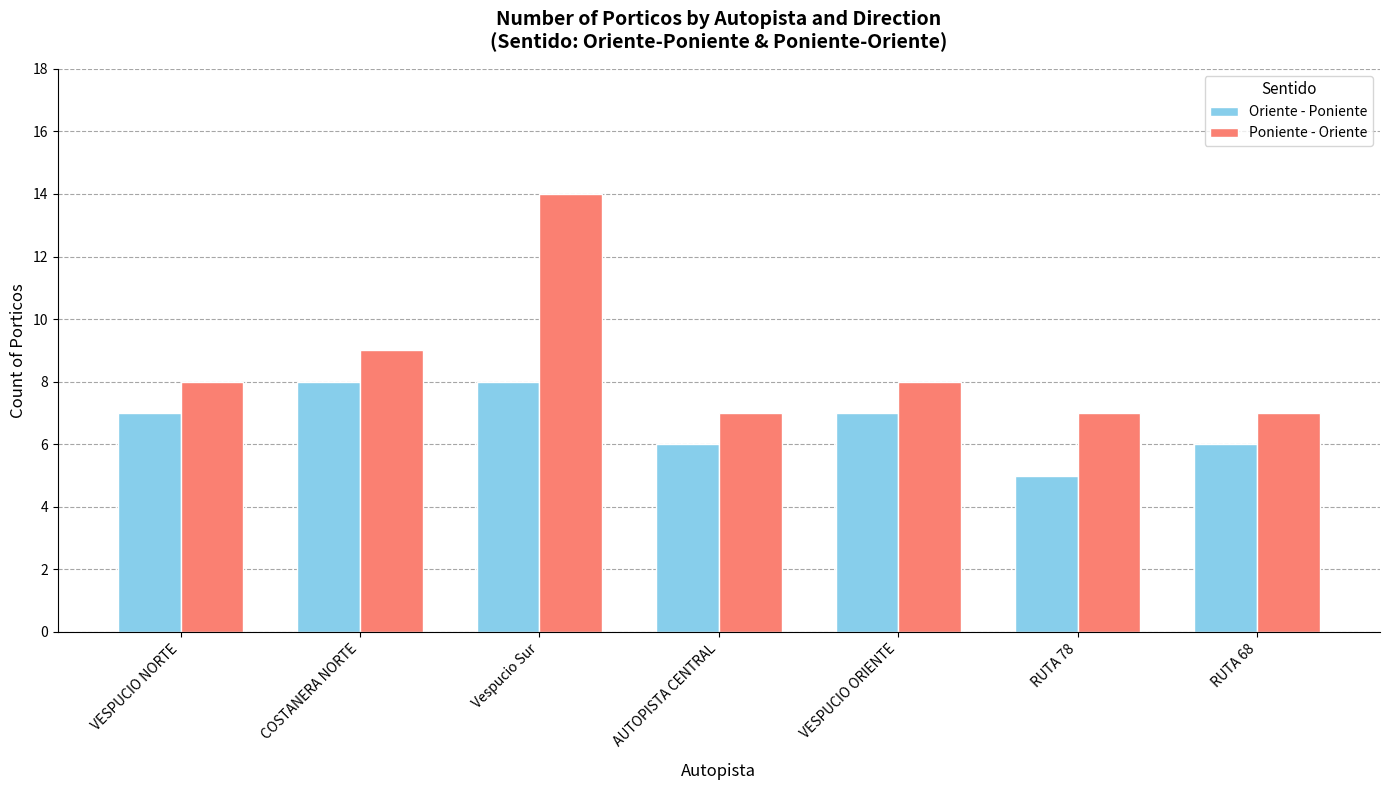

Reading left to right, list all the values displayed in this chart.

Oriente - Poniente: VESPUCIO NORTE=7	COSTANERA NORTE=8	Vespucio Sur=8	AUTOPISTA CENTRAL=6	VESPUCIO ORIENTE=7	RUTA 78=5	RUTA 68=6
Poniente - Oriente: VESPUCIO NORTE=8	COSTANERA NORTE=9	Vespucio Sur=14	AUTOPISTA CENTRAL=7	VESPUCIO ORIENTE=8	RUTA 78=7	RUTA 68=7